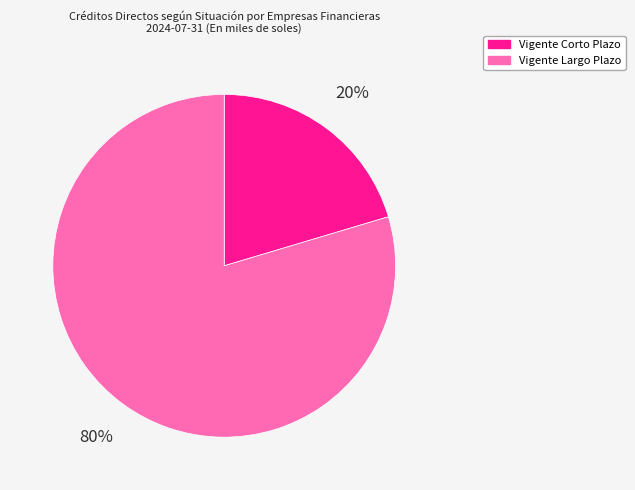

To the nearest percent, what is the average slice percentage?

50%